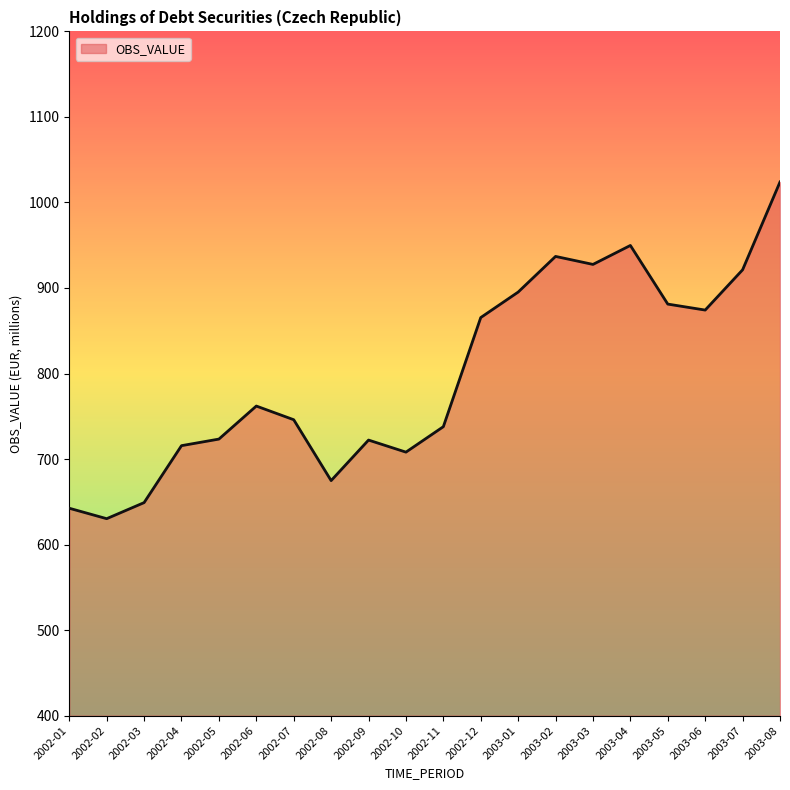

What is the difference between the values at 2003-07 and 2002-09?

199.1